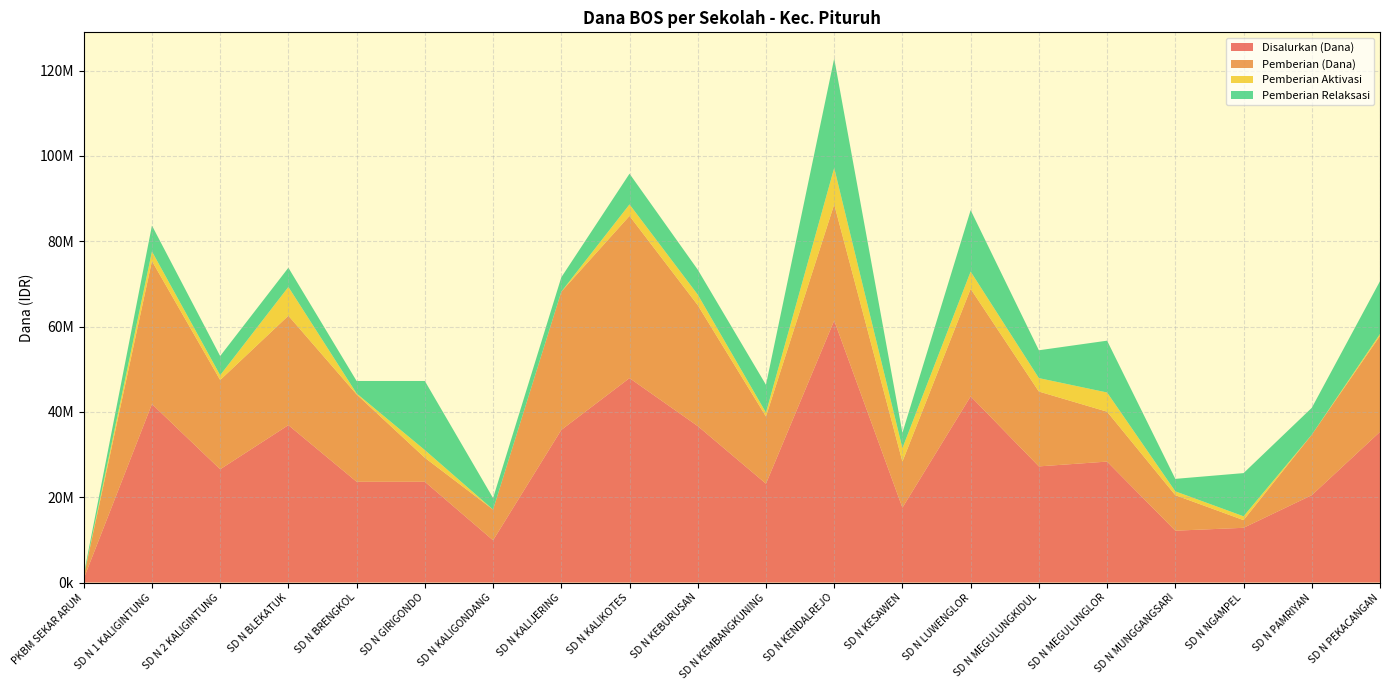

Reading right to left, transcribe all the data shown in this chart.

Disalurkan (Dana): 35325000	20475000	12825000	12150000	28350000	27225000	43650000	17550000	61425000	23175000	36675000	47925000	35775000	9900000	23625000	23625000	36900000	26550000	41850000	900000
Pemberian (Dana): 22500000	14175000	1800000	8325000	11700000	17550000	25200000	10800000	27225000	15750000	28350000	38025000	32400000	7200000	5625000	20475000	25650000	20925000	33525000	450000
Pemberian Aktivasi: 450000	0	900000	900000	4500000	3150000	4050000	3150000	8550000	900000	2475000	2700000	0	0	1800000	225000	6750000	1125000	2250000	0
Pemberian Relaksasi: 12375000	6300000	10125000	2925000	12150000	6525000	14400000	3600000	25650000	6525000	5850000	7200000	3375000	2700000	16200000	2925000	4500000	4500000	6075000	450000